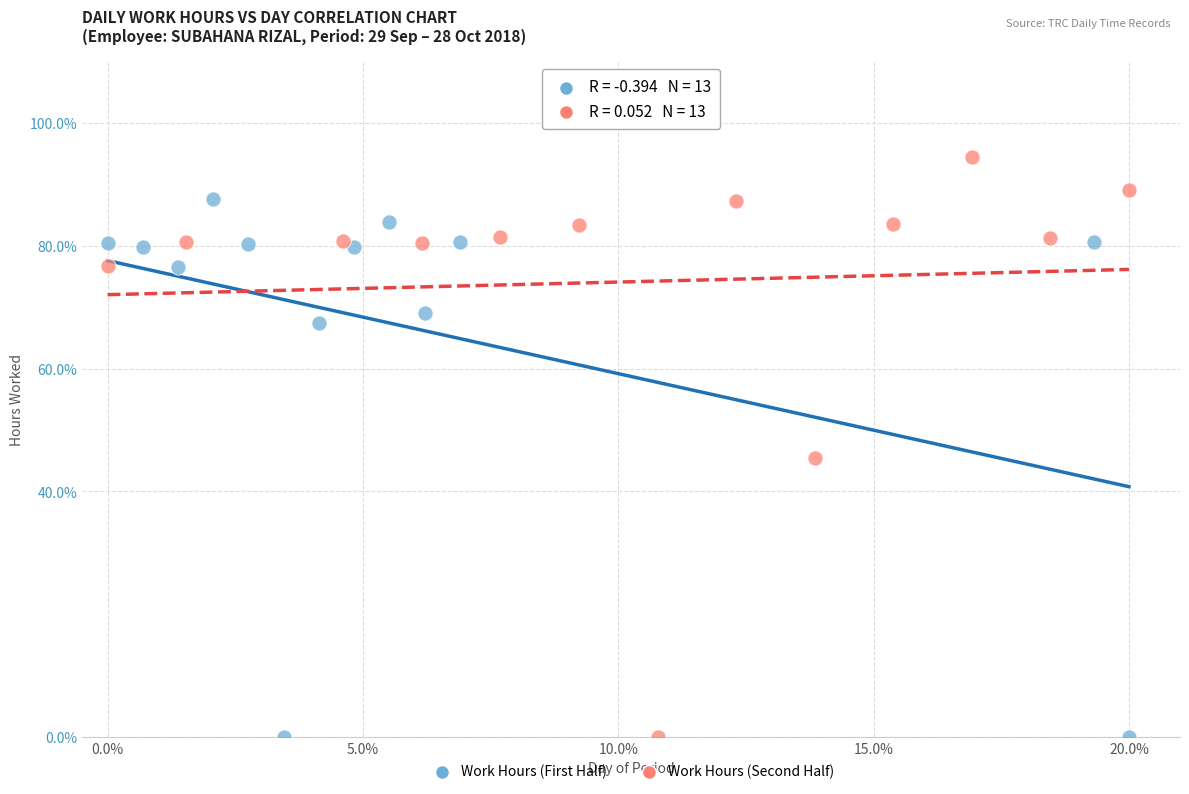

Which series contains the highest Y value?

Work Hours (Second Half)